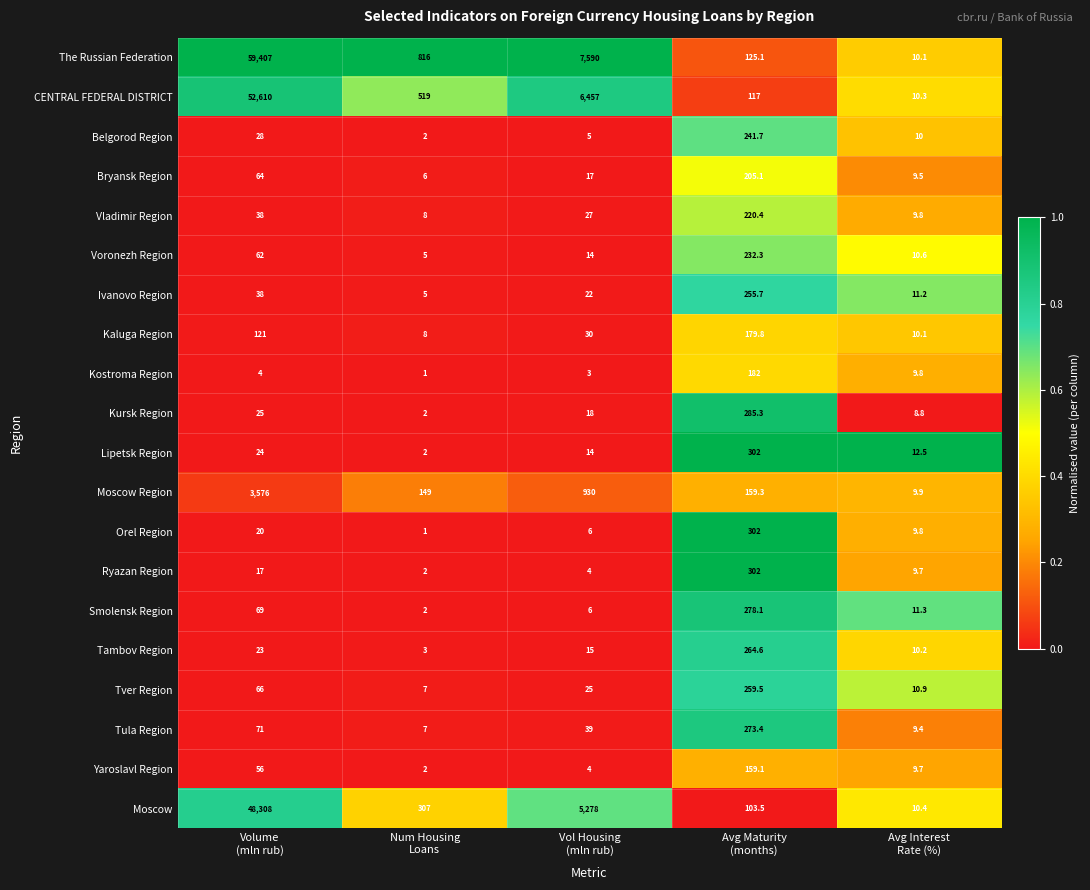

How many series are shown in this chart?

20